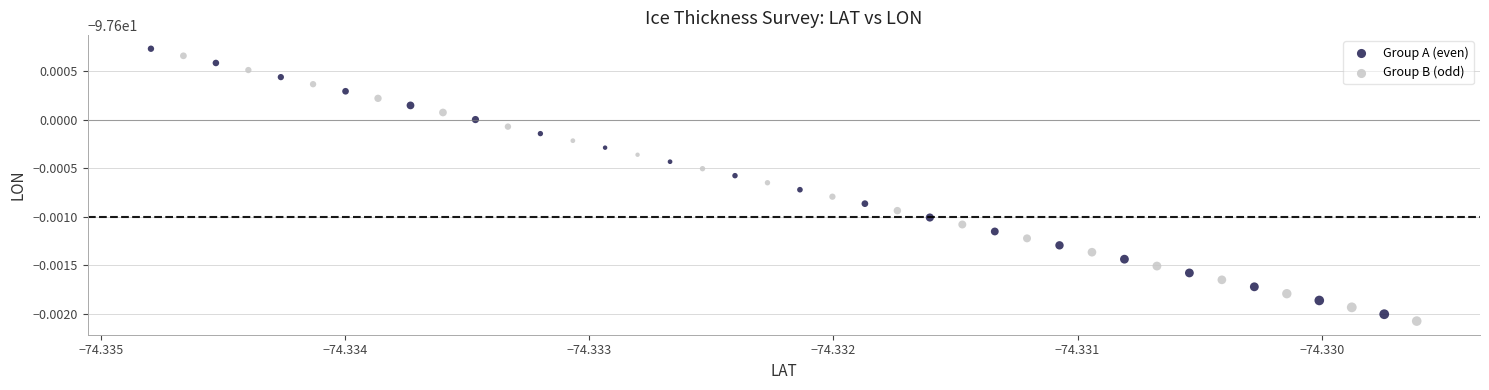

What are all the series names shown in the legend?

Group A (even), Group B (odd)